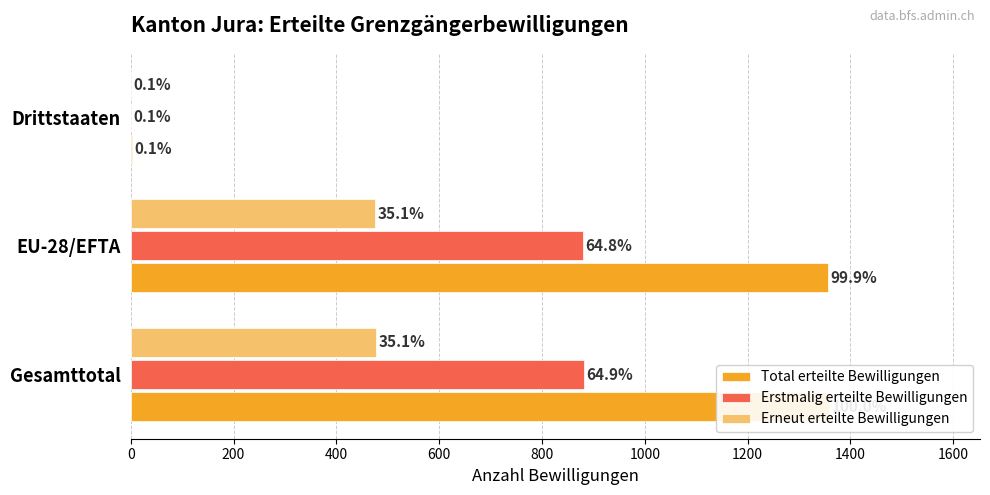

The Erstmalig erteilte Bewilligungen series shows 1217 at EU-28/EFTA. True or false?

False